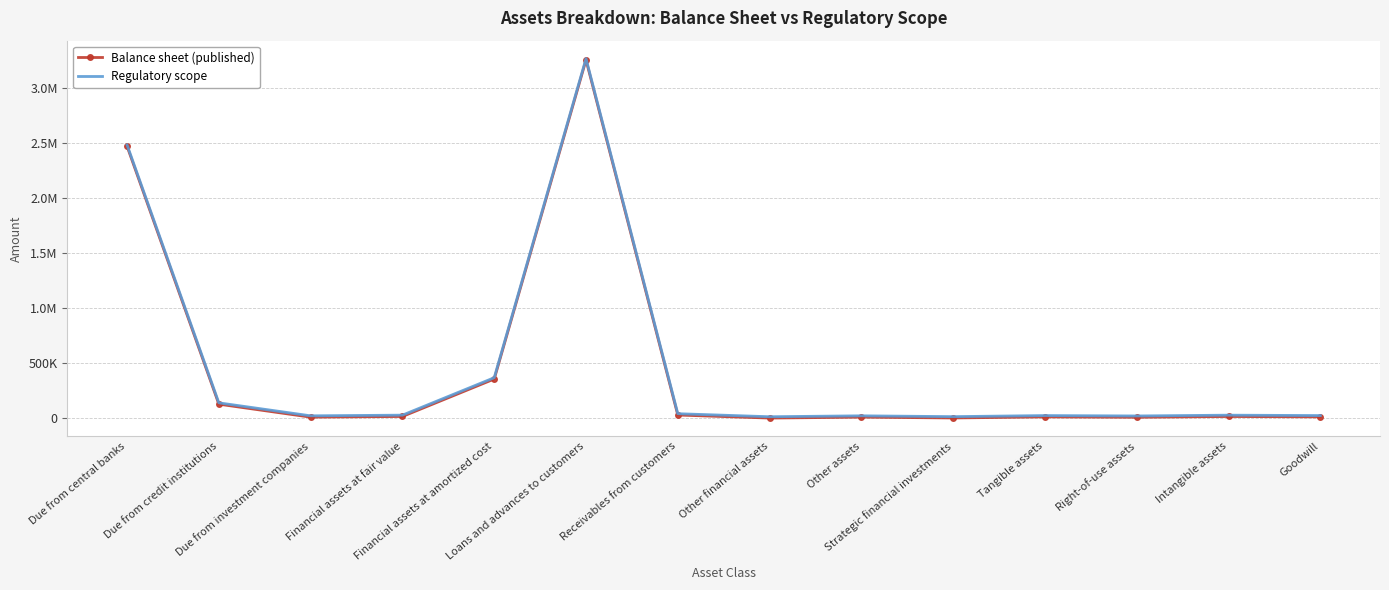

Which series changed the most between Loans and advances to customers and Right-of-use assets?

Balance sheet (published)